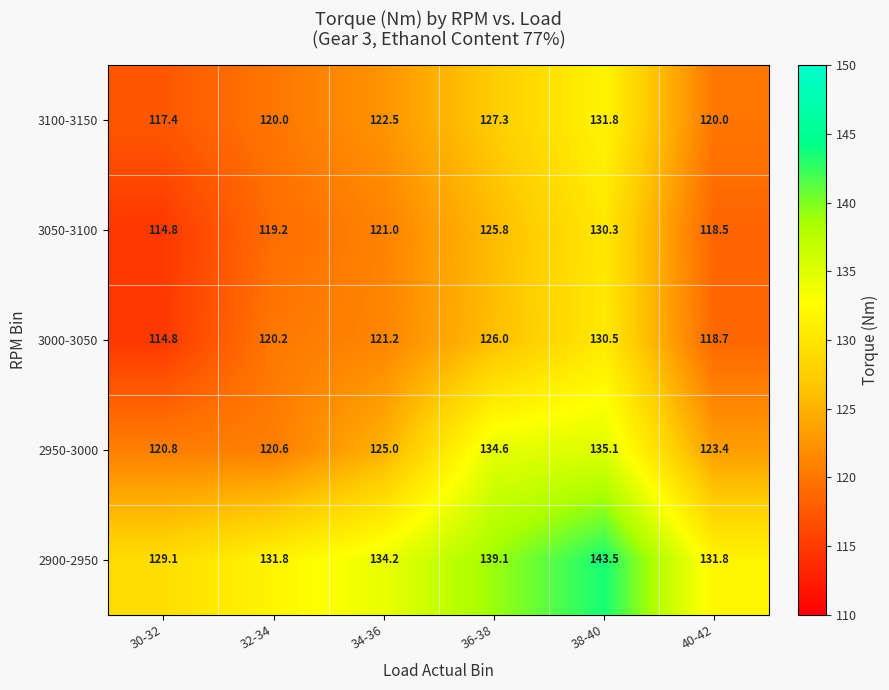

Which series changed the most between 30-32 and 36-38?

2950-3000